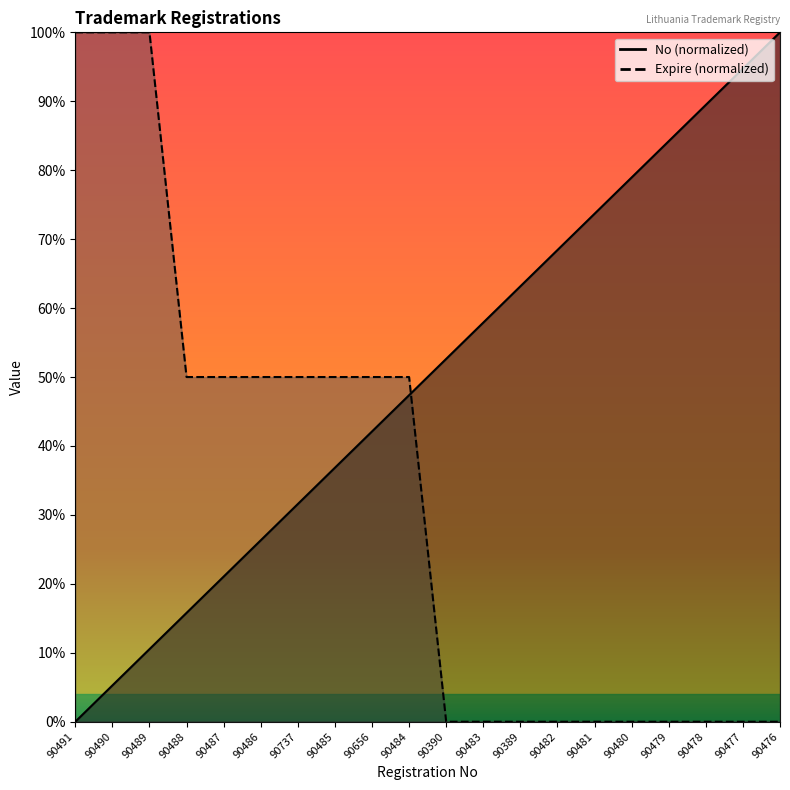

Is the value of No at 90482 greater than the value of Expire at 90737?

Yes